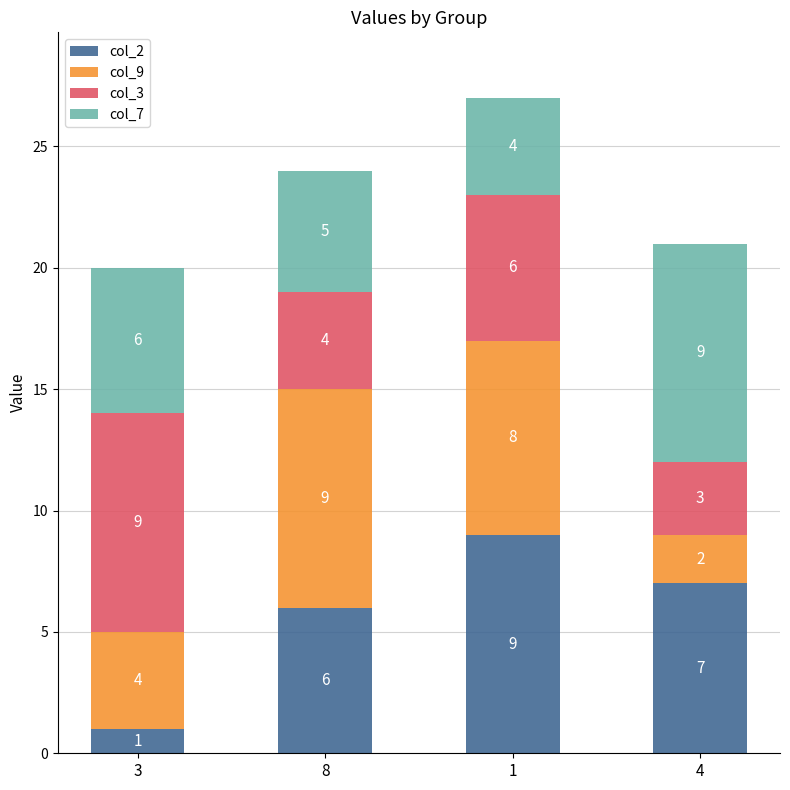

Count the col_2 values in the range 6 to 9.

3